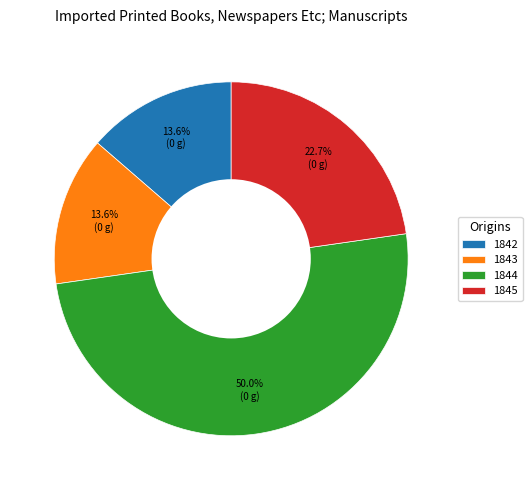

What is the largest slice in the pie chart?

1844